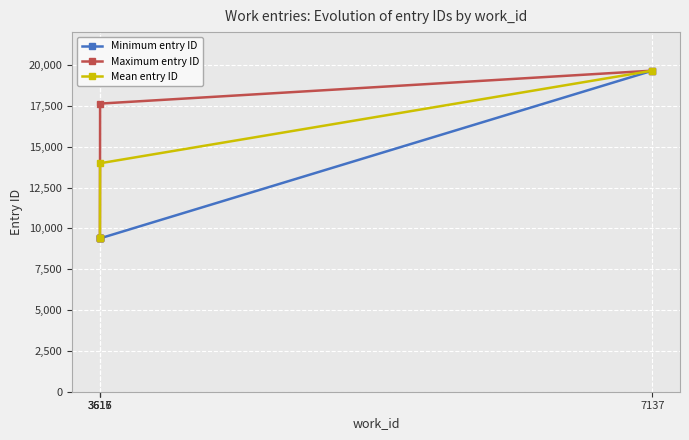

True or false: Mean entry ID has more than 0 points higher than both neighbors.

False